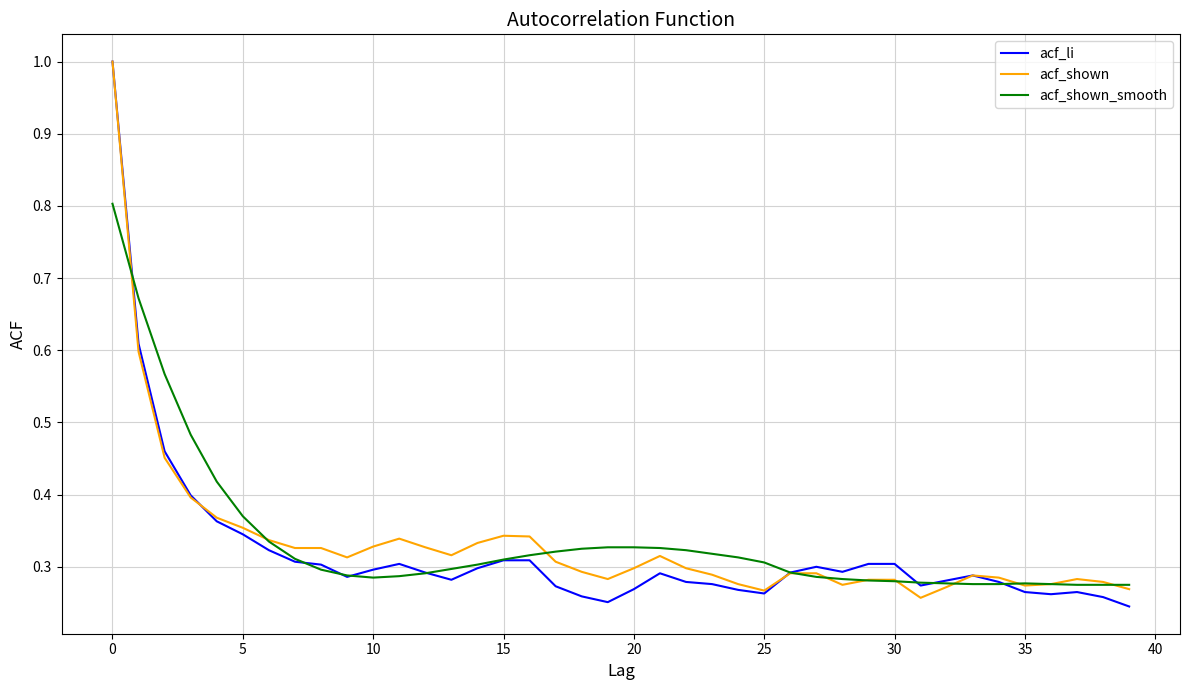

Does the chart have visible grid lines?

Yes